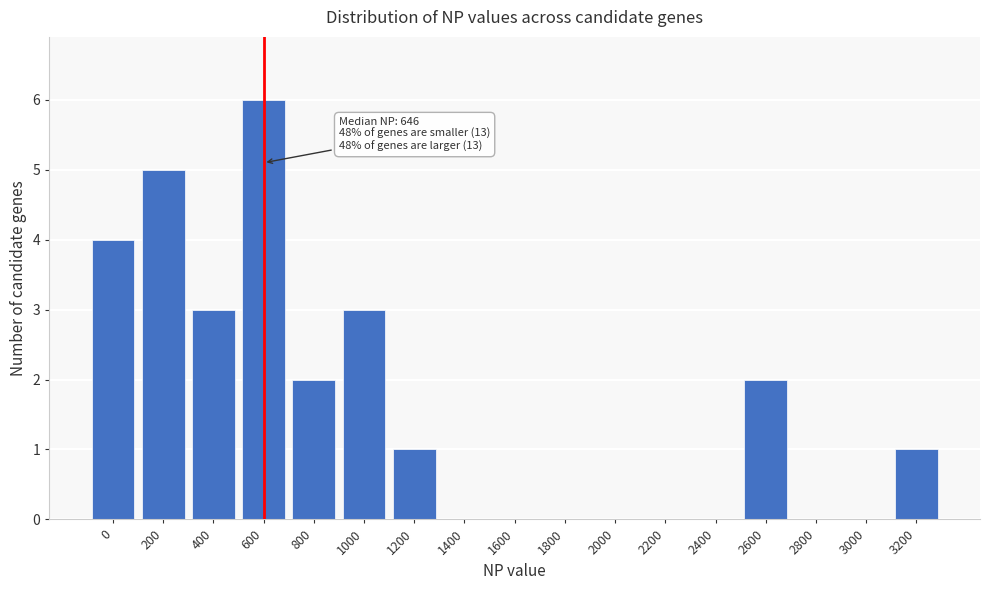

Reading right to left, what are all the values shown in this chart?

3200=1	3000=0	2800=0	2600=2	2400=0	2200=0	2000=0	1800=0	1600=0	1400=0	1200=1	1000=3	800=2	600=6	400=3	200=5	0=4